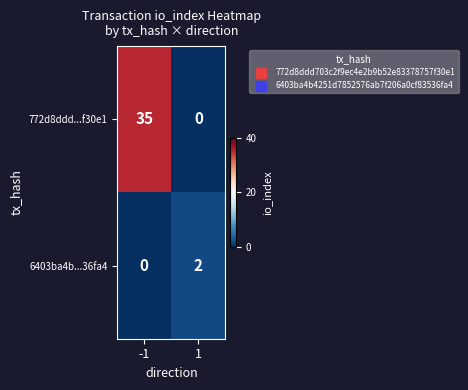

Reading left to right, extract all data points from this chart.

772d8ddd...f30e1: -1=35	1=0
6403ba4b...36fa4: -1=0	1=2